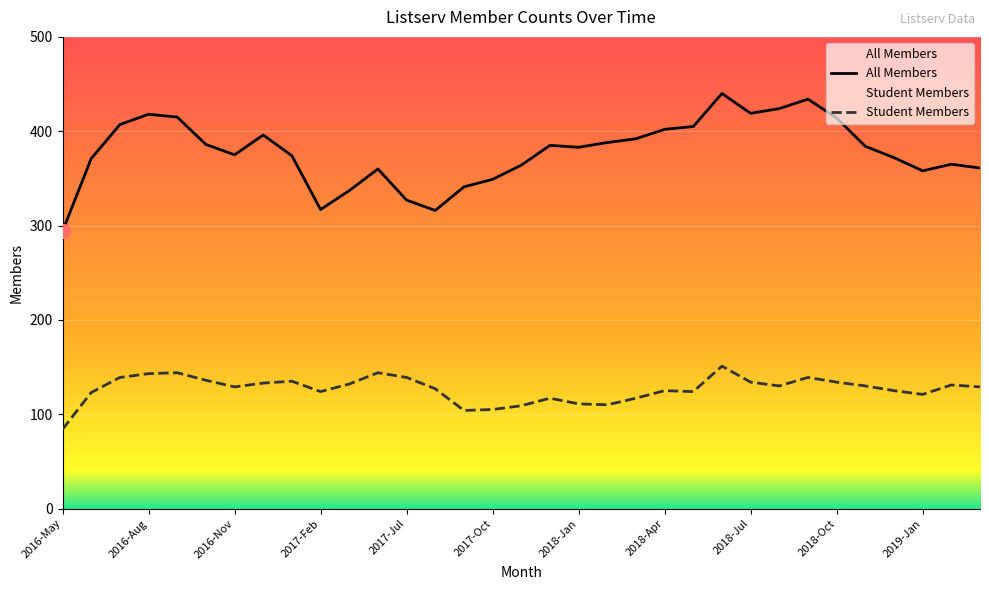

Between 2017-Oct and 2017-Aug, which is larger?

2017-Oct